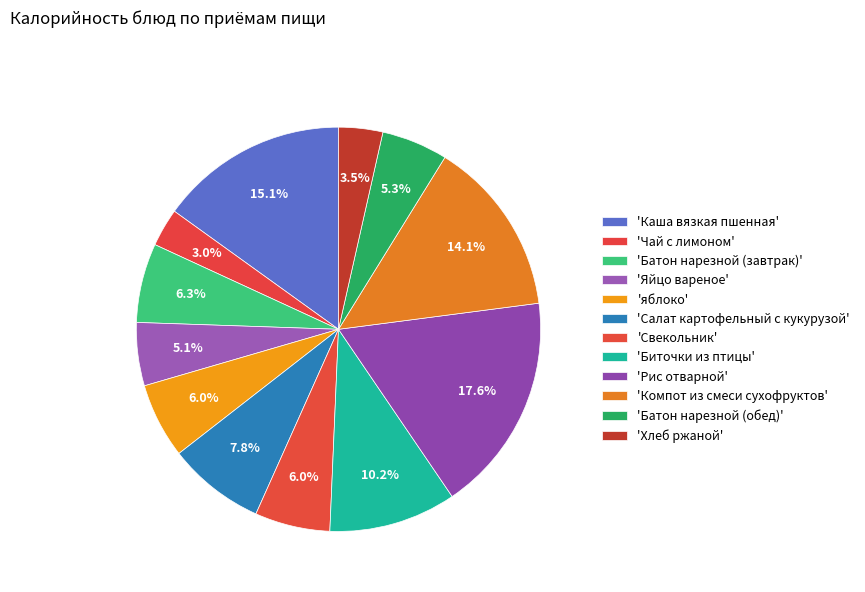

Is there any slice that represents more than half of the pie?

No